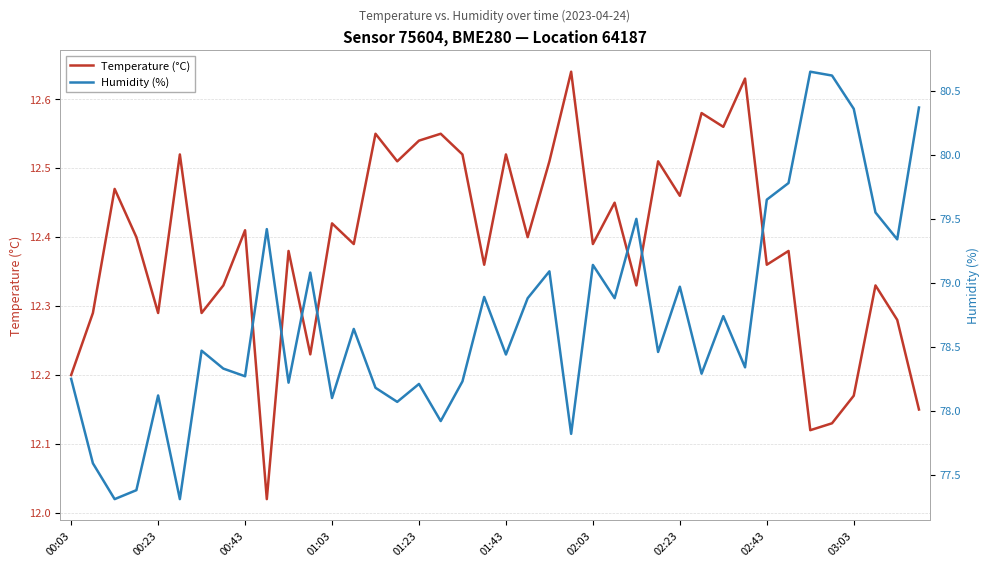

What are all the series names shown in the legend?

Temperature (°C), Humidity (%)